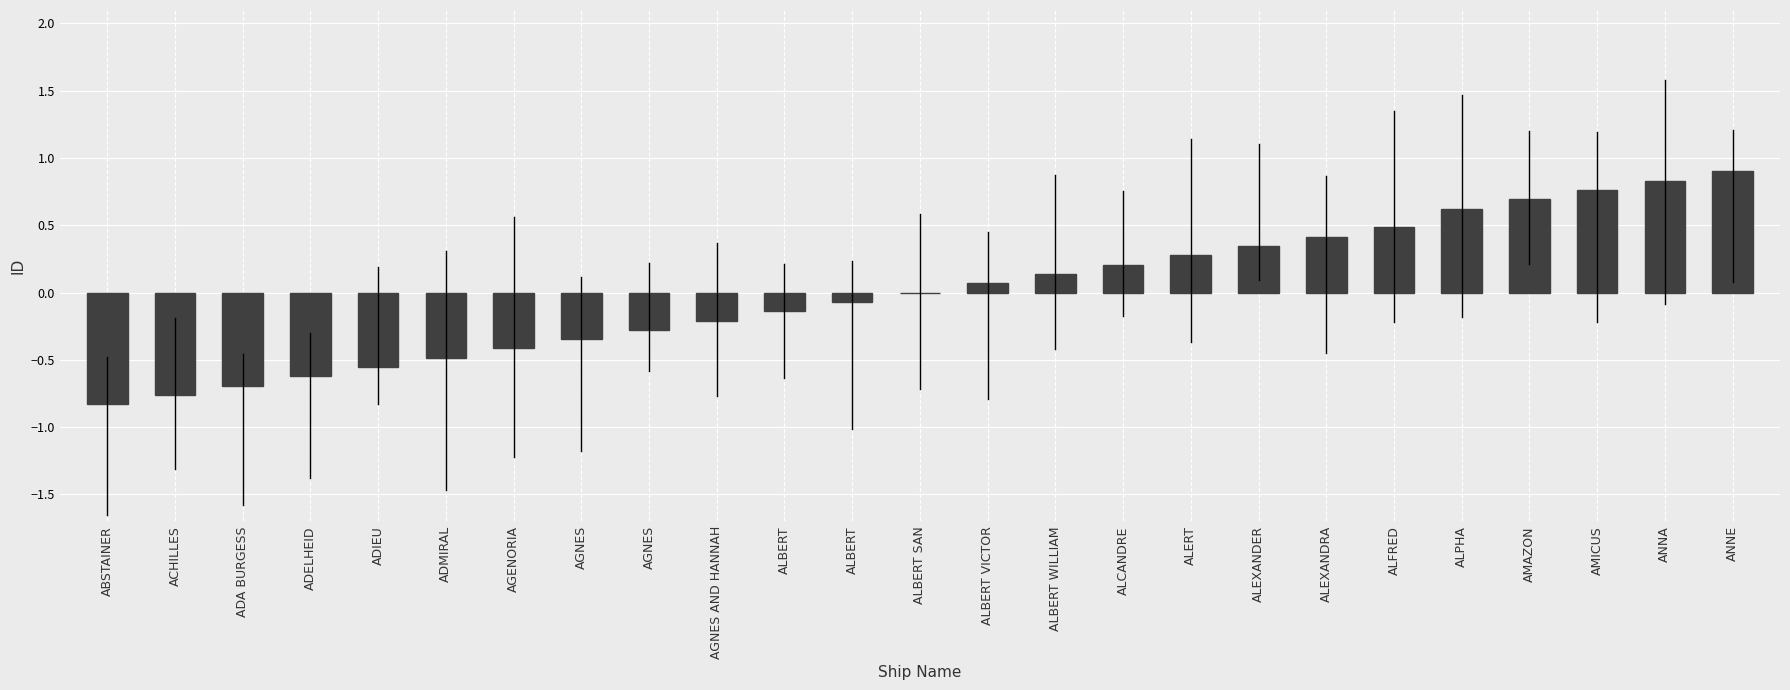

Are the bars horizontal?

No